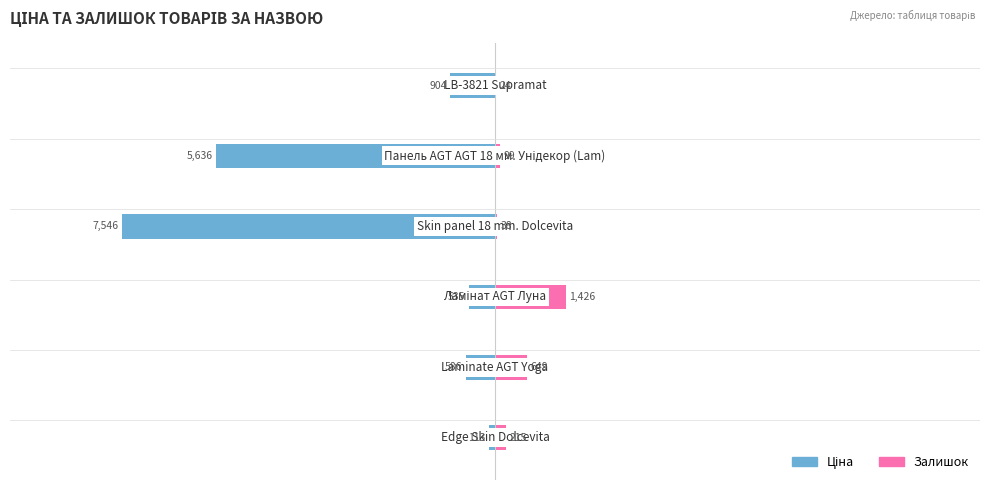

Are the bars grouped side by side (vs. stacked)?

Yes